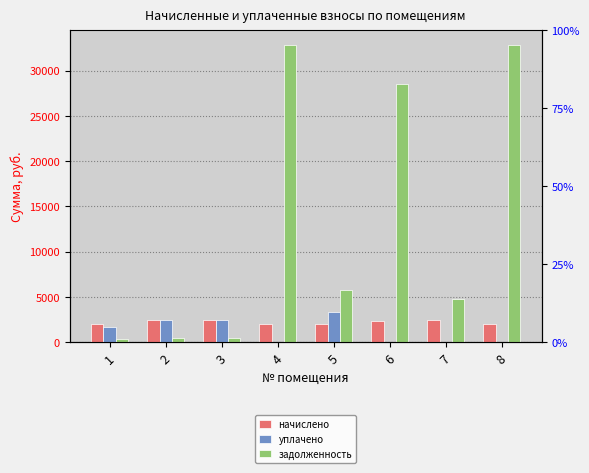

Which series has the widest spread of values?

задолженность